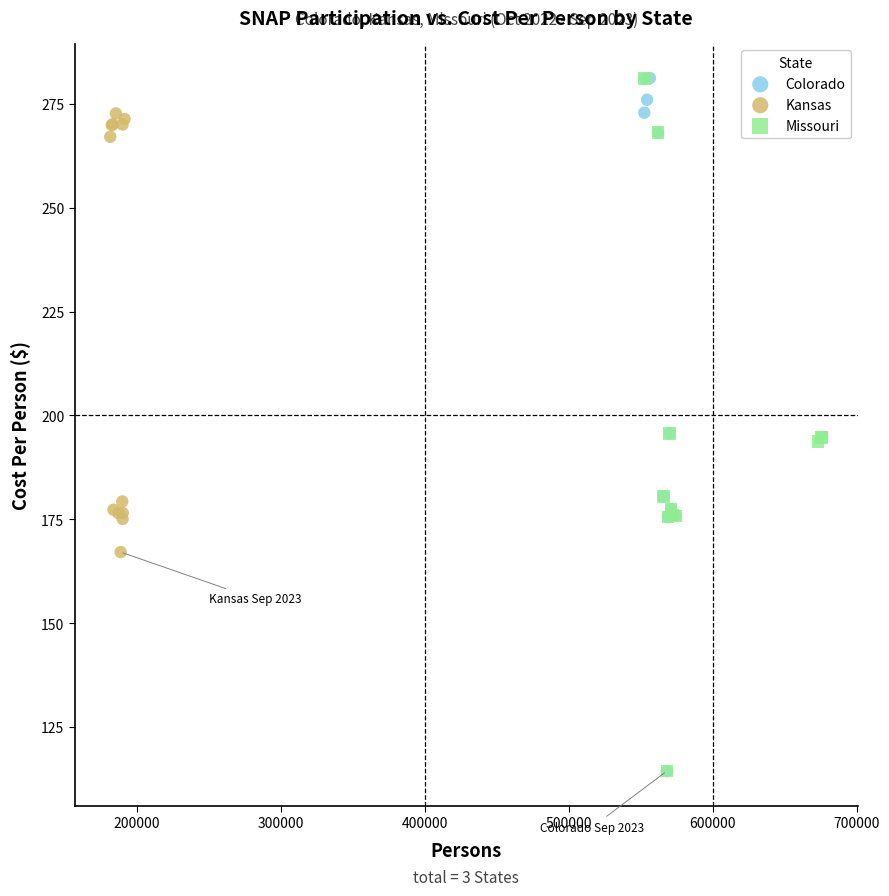

What are all the series names shown in the legend?

Colorado, Kansas, Missouri